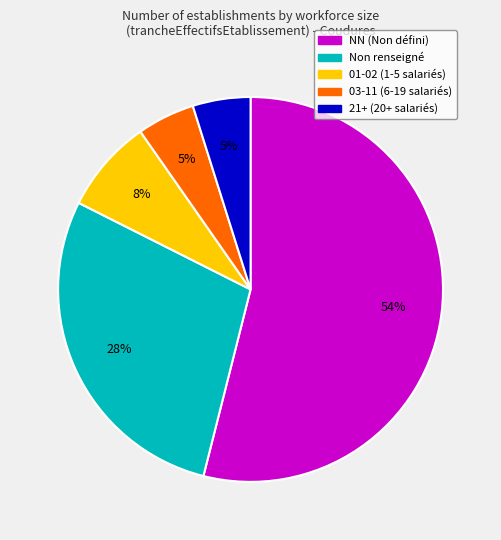

Does any single category account for the majority?

Yes